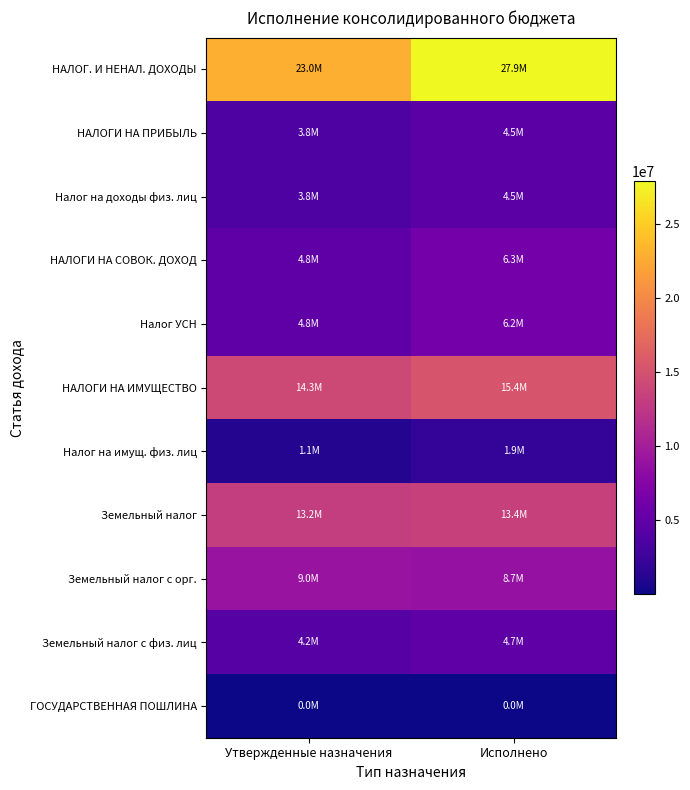

At Исполнено, list the series in order from smallest to largest.

ГОСУДАРСТВЕННАЯ ПОШЛИНА, Налог на имущ. физ. лиц, НАЛОГИ НА ПРИБЫЛЬ, Налог на доходы физ. лиц, Земельный налог с физ. лиц, Налог УСН, НАЛОГИ НА СОВОК. ДОХОД, Земельный налог с орг., Земельный налог, НАЛОГИ НА ИМУЩЕСТВО, НАЛОГ. И НЕНАЛ. ДОХОДЫ